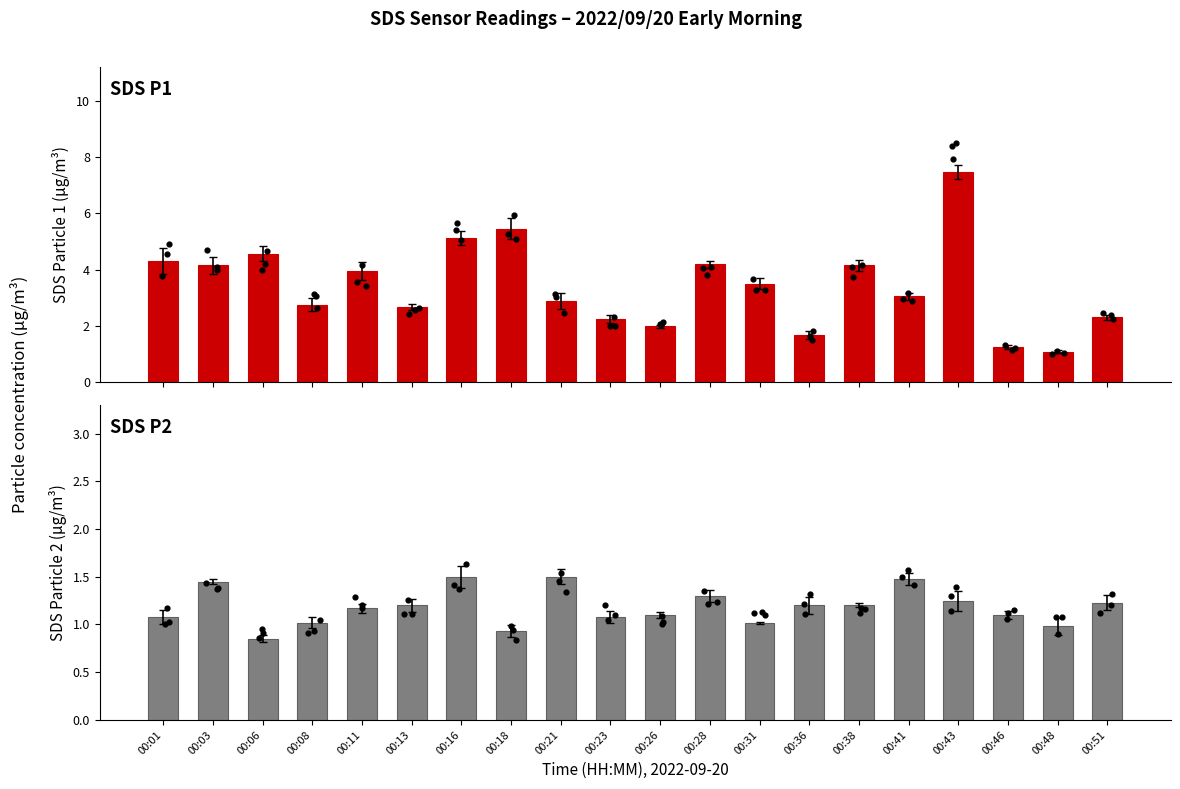

Which series reaches the maximum Y coordinate?

SDS_P1